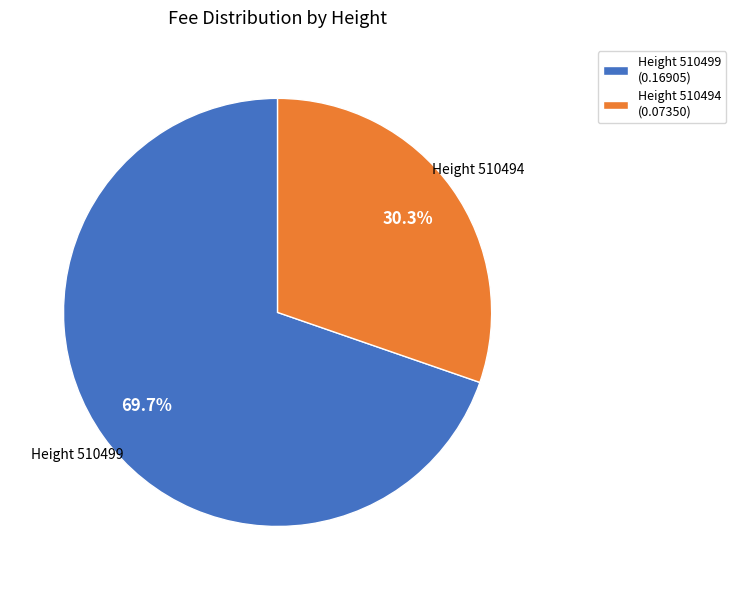

Do Height 510499 (0.16905) and Height 510494 (0.07350) together represent more than half of the pie?

Yes